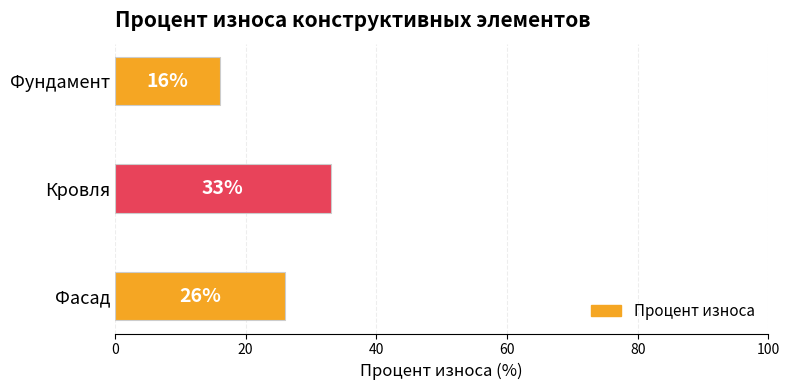

Is it true that the value at Фасад is 26?

True